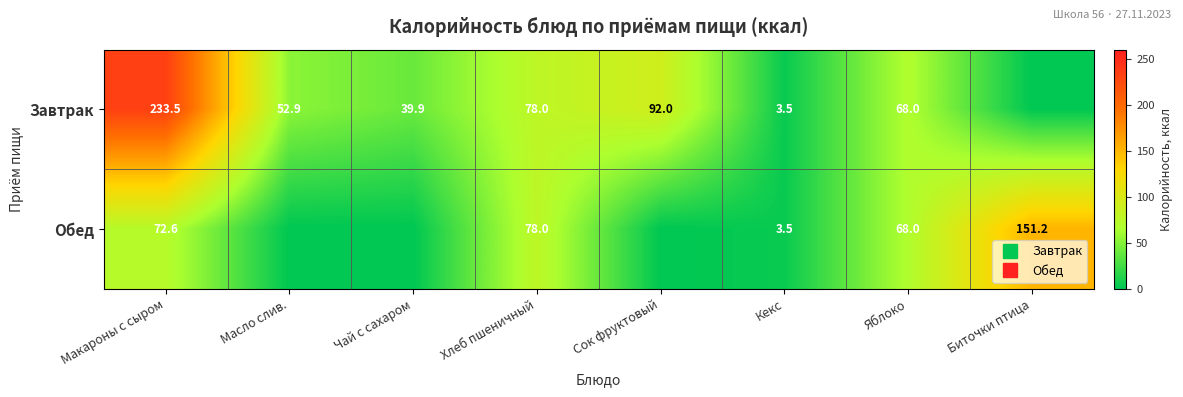

At which label does Завтрак reach its peak?

Макароны с сыром